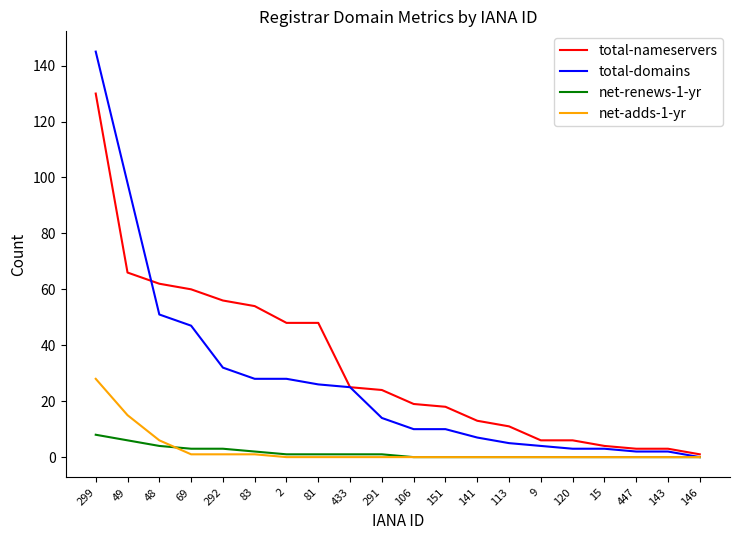

What are all the series names shown in the legend?

total-nameservers, total-domains, net-renews-1-yr, net-adds-1-yr